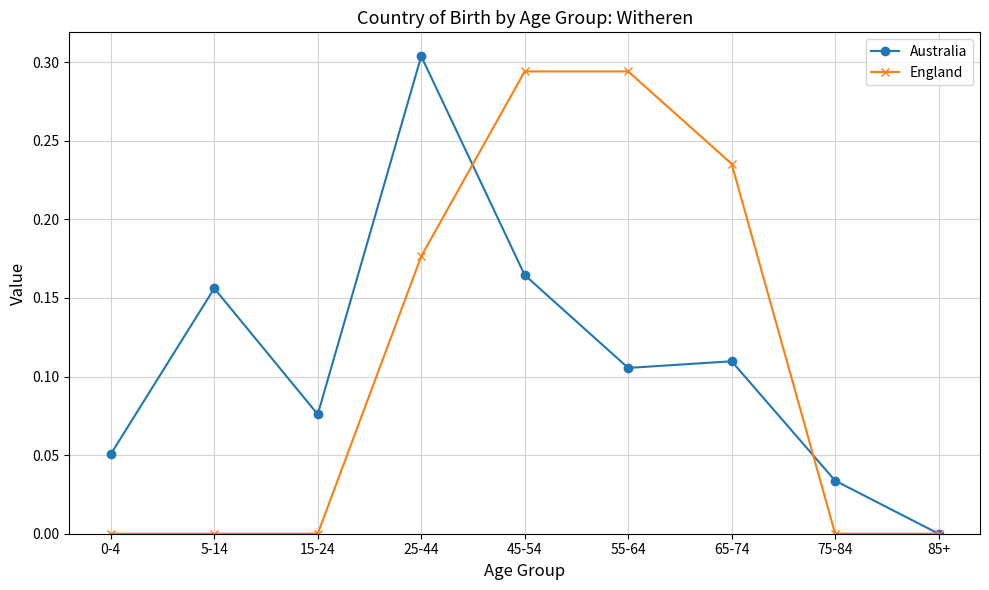

The Australia series shows 0.0 at 75-84. True or false?

True